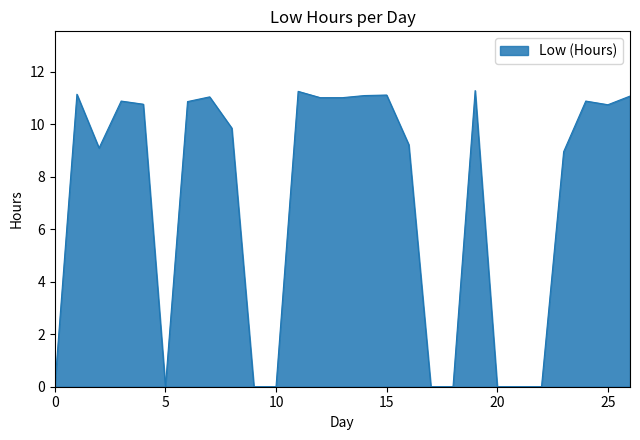

What is the difference between the maximum and minimum values?

11.3